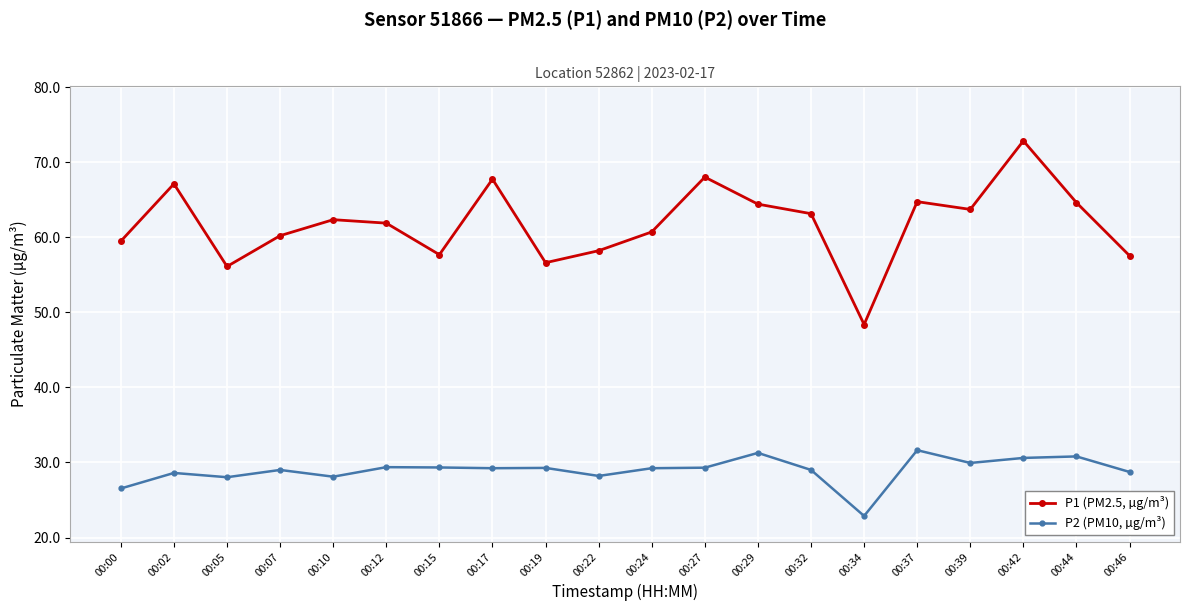

Read the P2 (PM10, µg/m³) value at 00:07.

29.0